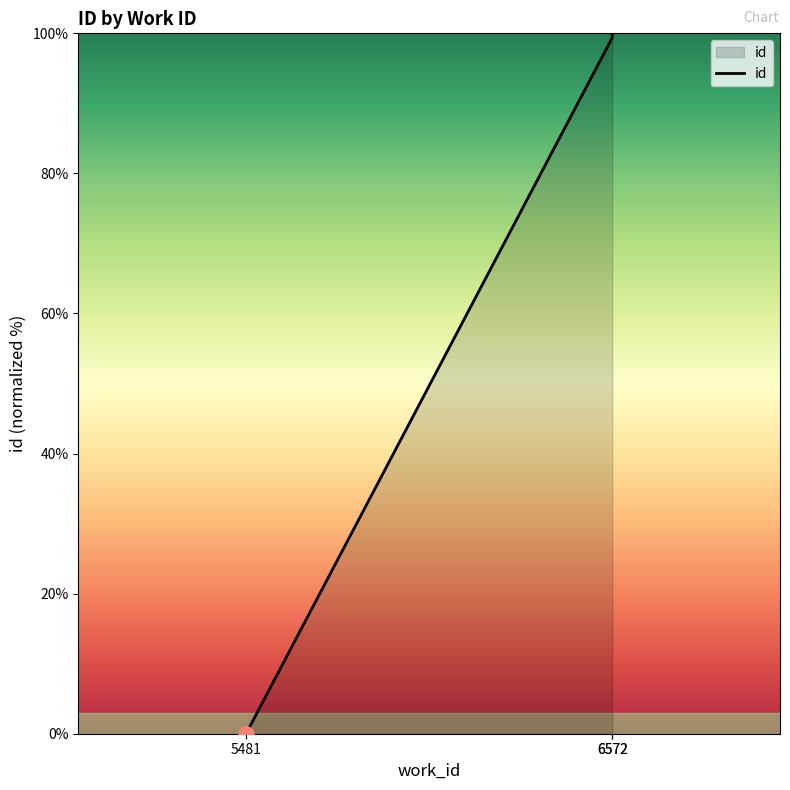

What is the change in value from 5481 to 6572?

+100.0